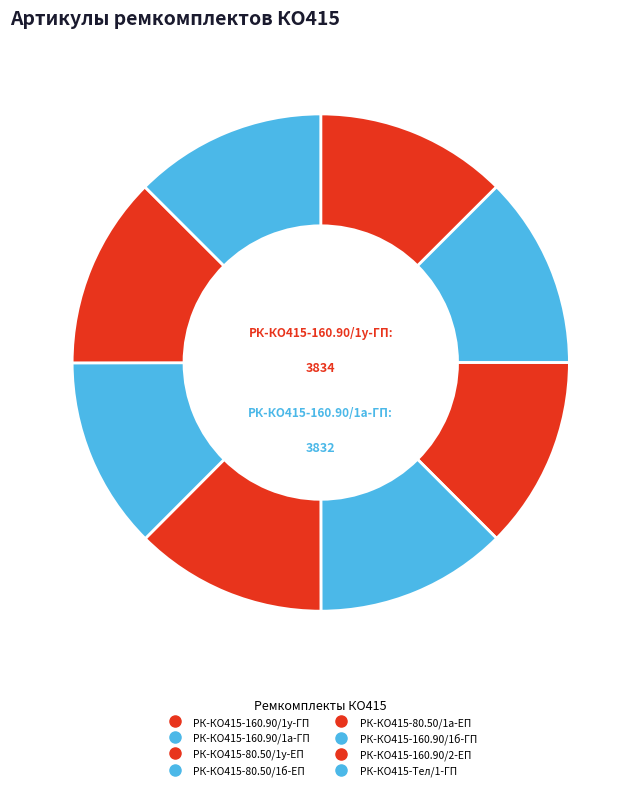

Is РК-КО415-Тел/1-ГП the majority of the pie?

No